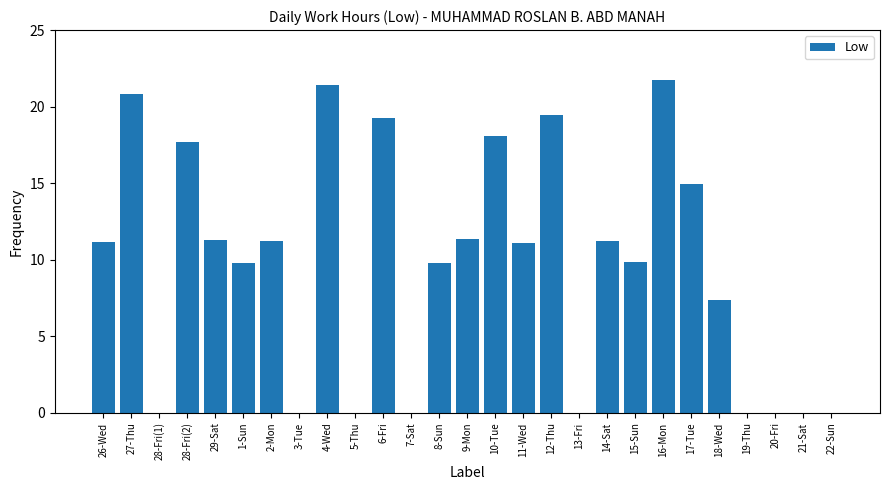

What is the greatest value displayed?

21.7